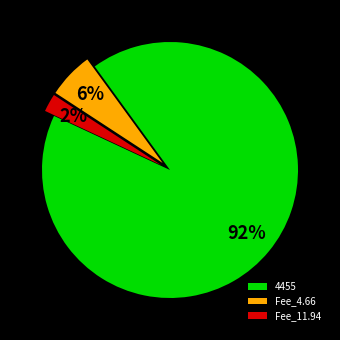

Which category has the smallest portion of the pie?

Fee_11.94